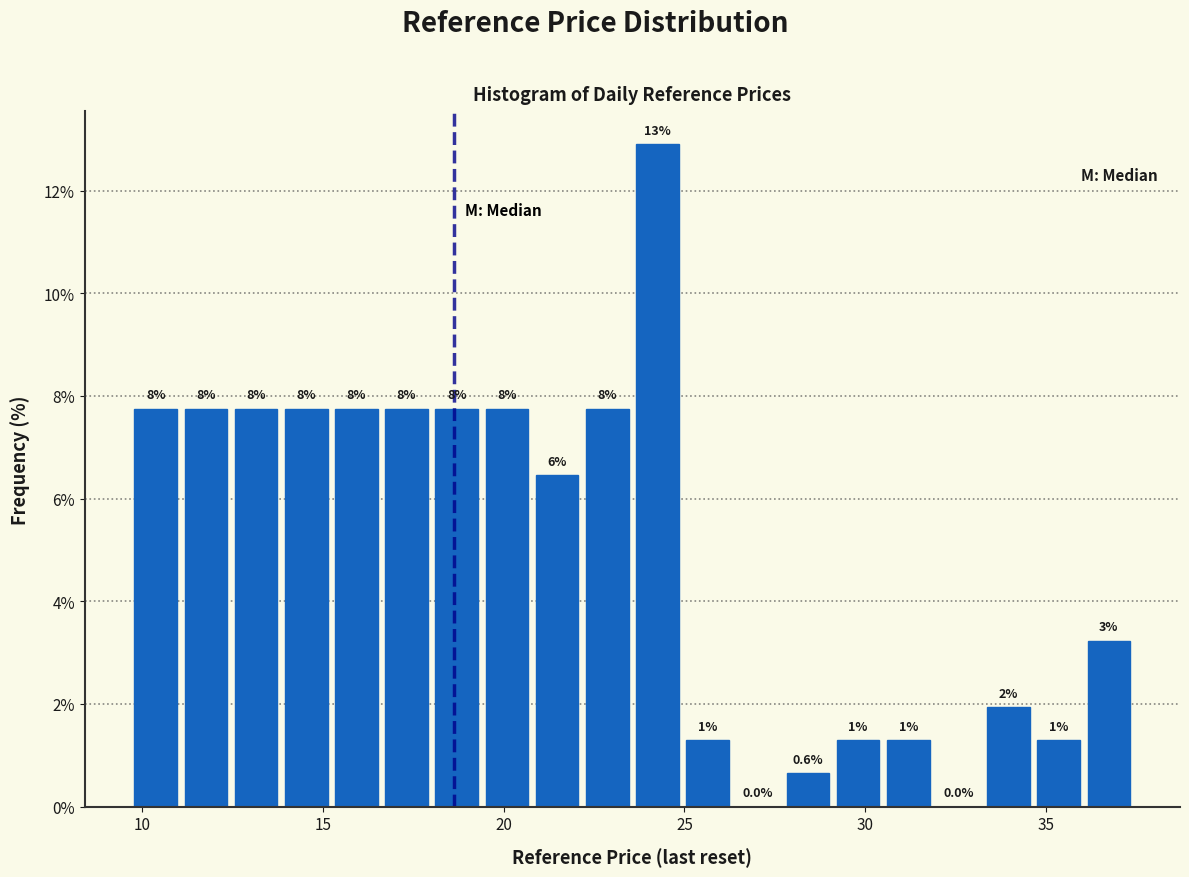

Read against the x-axis, roughly where is the centre of the tallest bar?

24.5